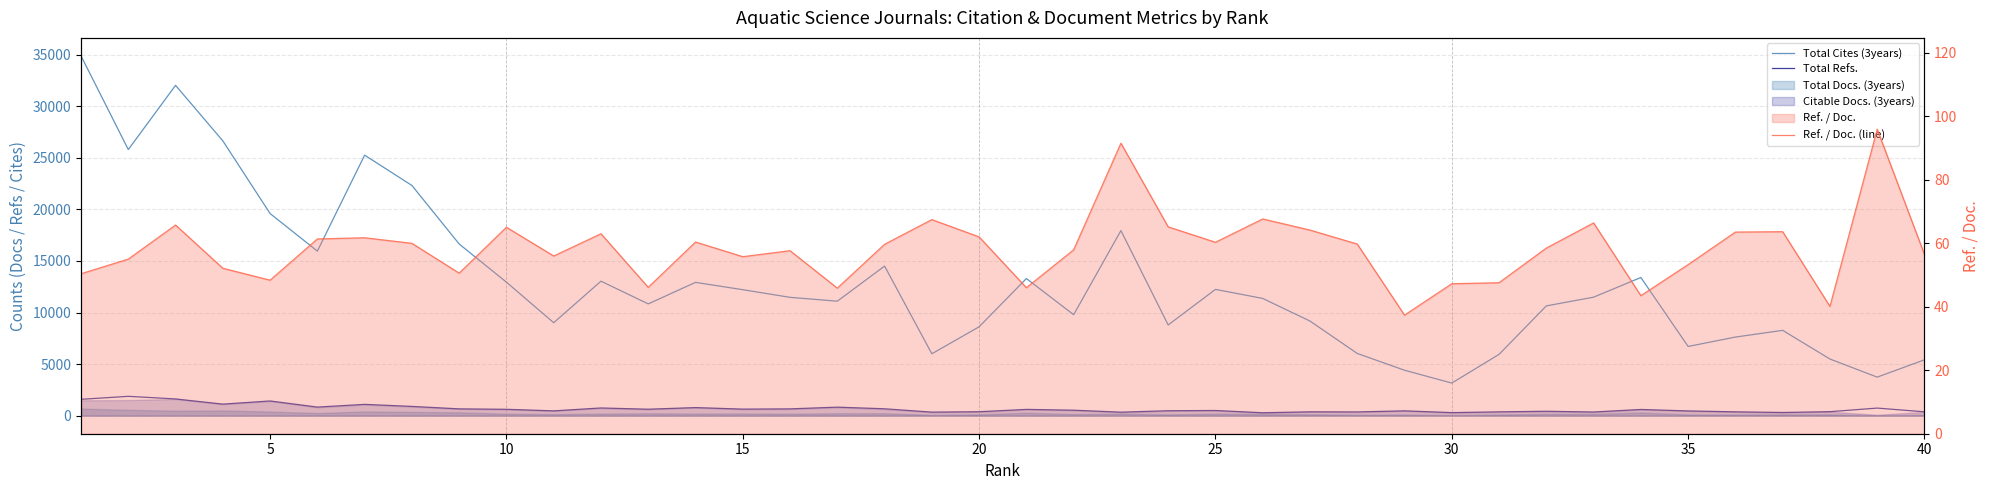

True or false: Ref. / Doc. (line) and Total Refs. cross at least once.

False